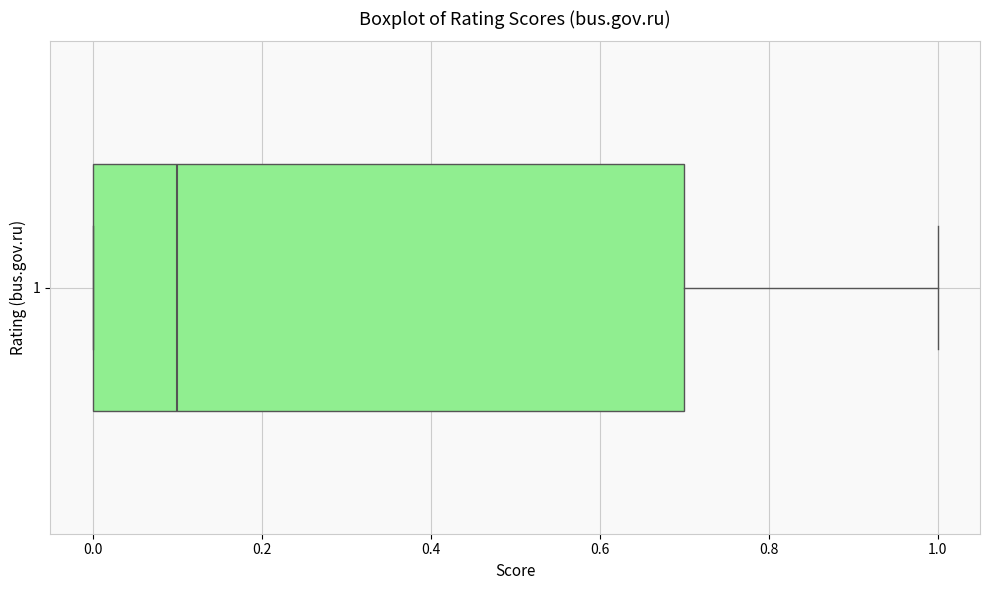

Transcribe this box plot: give where the median line is, the range the box spans, and where the two whiskers end, as read against the x-axis. The values are not printed on the chart, so give them approximately, as read against the axis.

median 0.1, box 0.0 to 0.7, whiskers 0.0 to 1.0